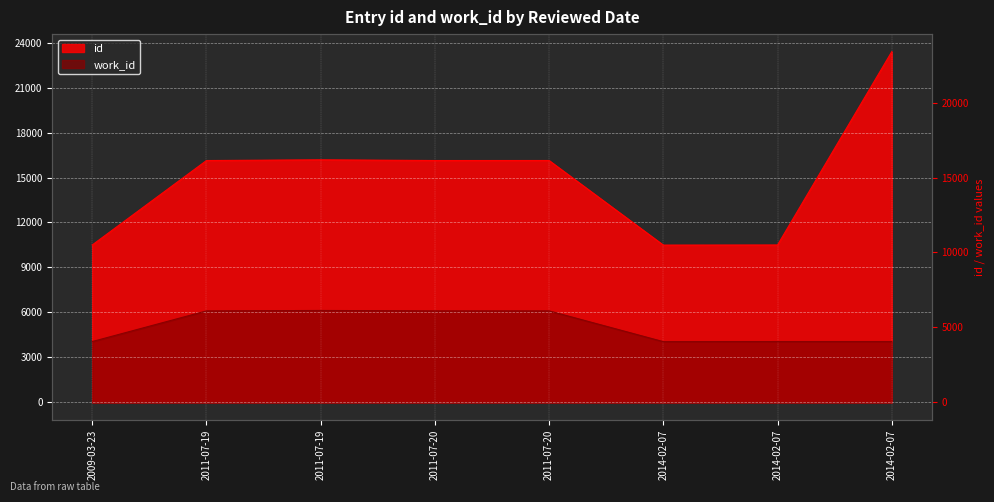

How many interior local peaks does the work_id series have?

1